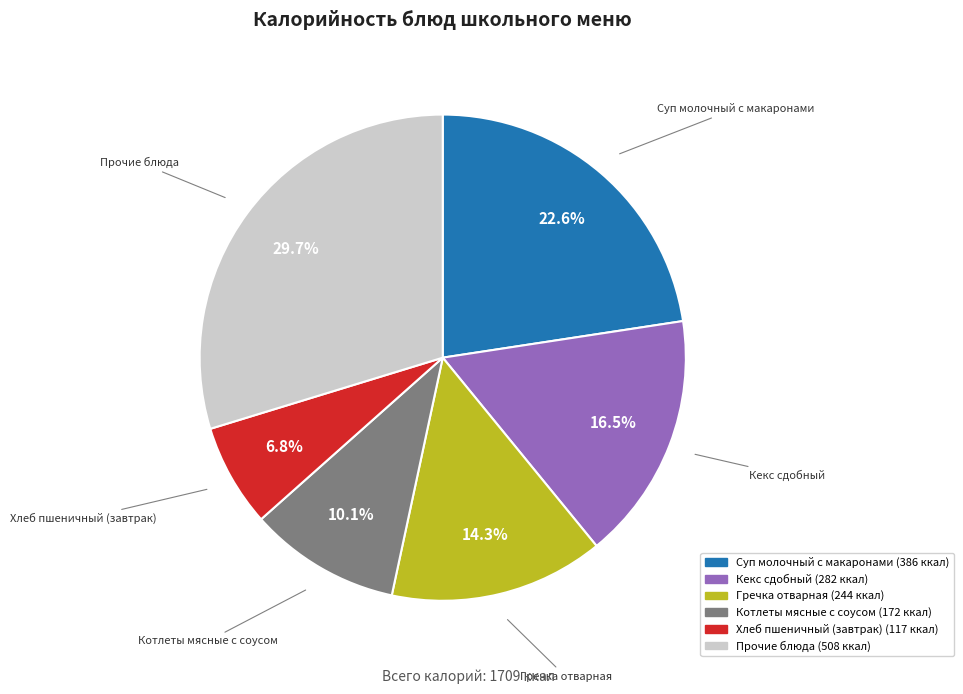

Is there any slice that represents more than half of the pie?

No